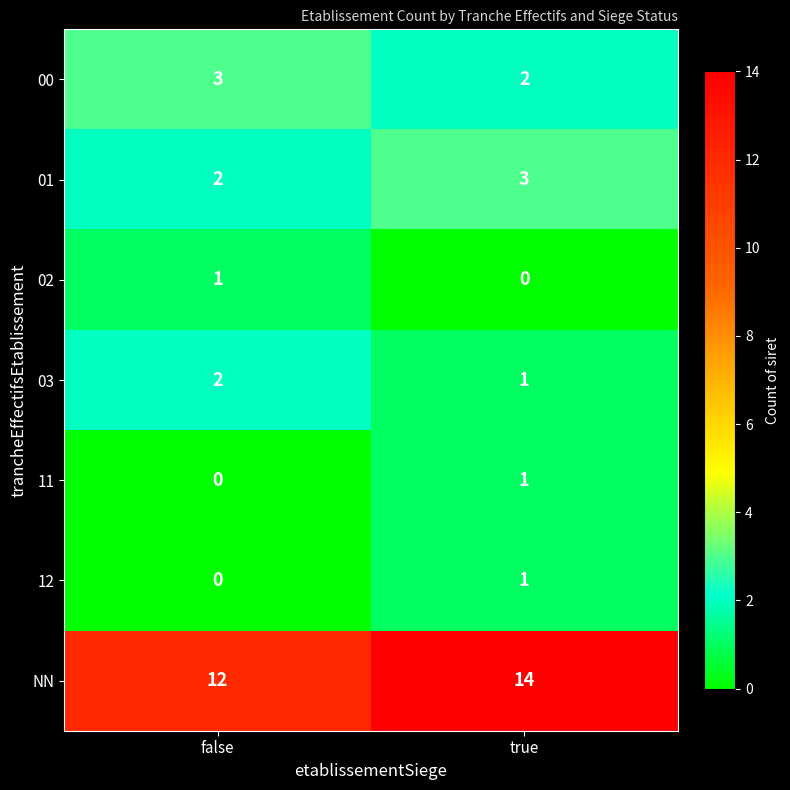

At which label does 12 reach its peak?

true